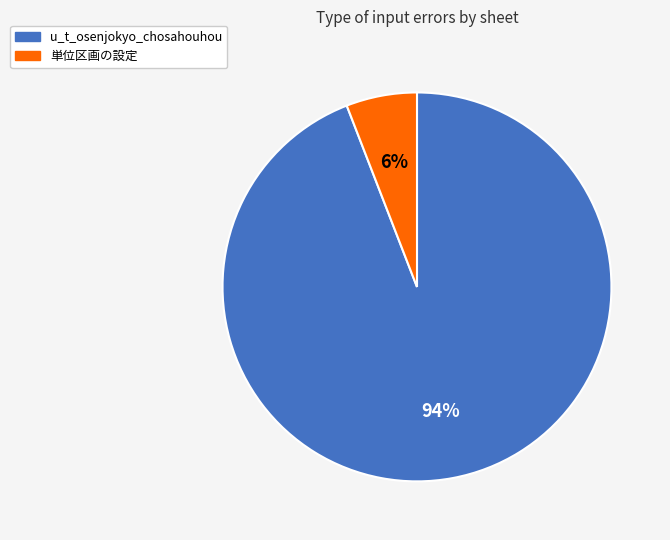

Is it true that u_t_osenjokyo_chosahouhou is 94% of the pie?

True